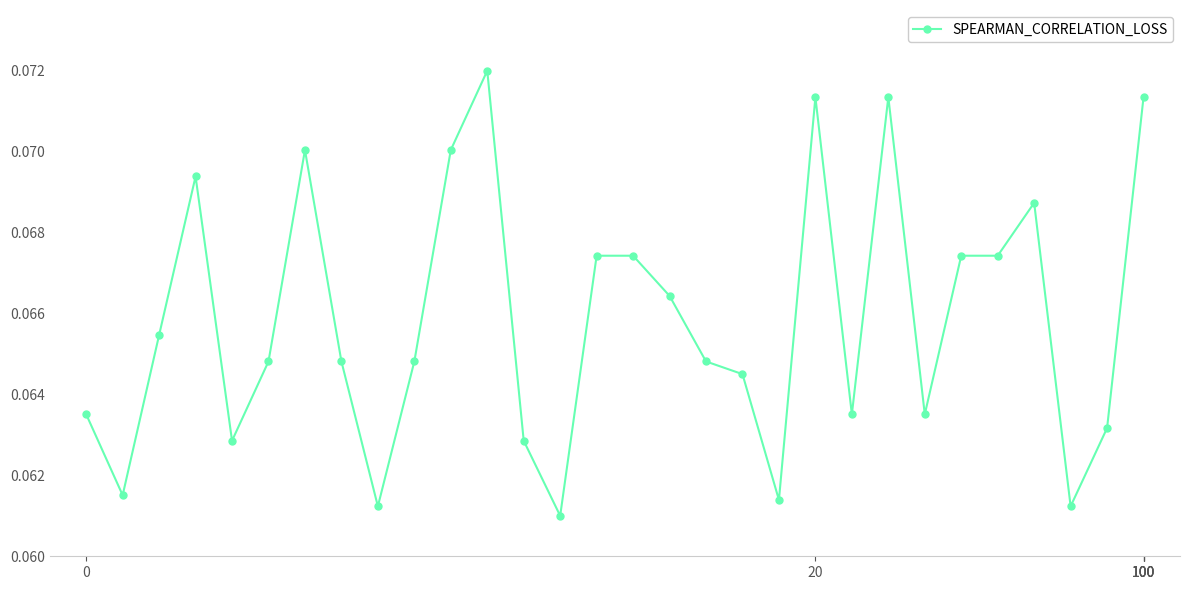

Does the chart have visible grid lines?

No